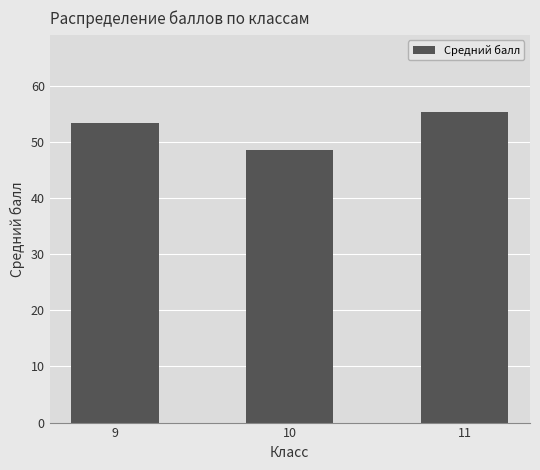

At which category does the chart reach its peak across all series?

11